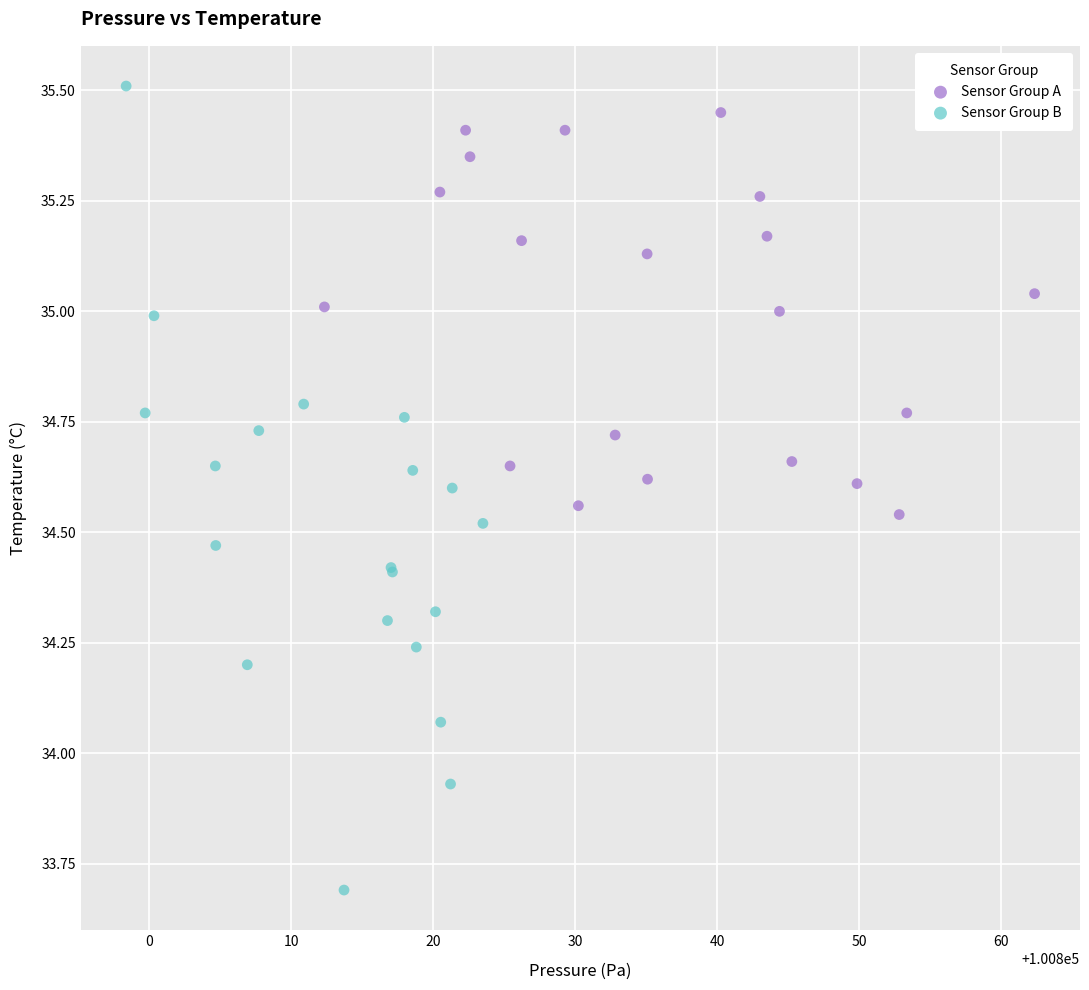

Which series has the widest spread of Y values?

Sensor Group B